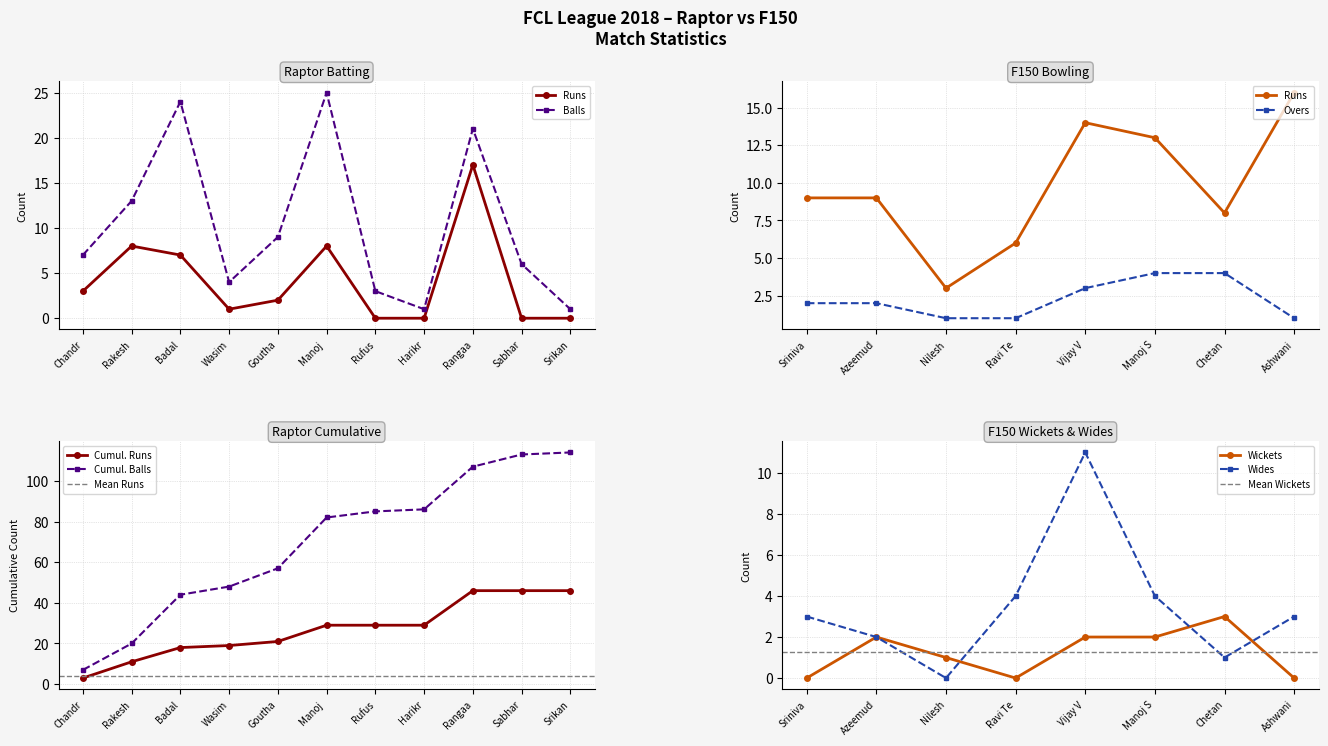

True or false: Cumul. Runs has a value of 41 at Manoj .

False